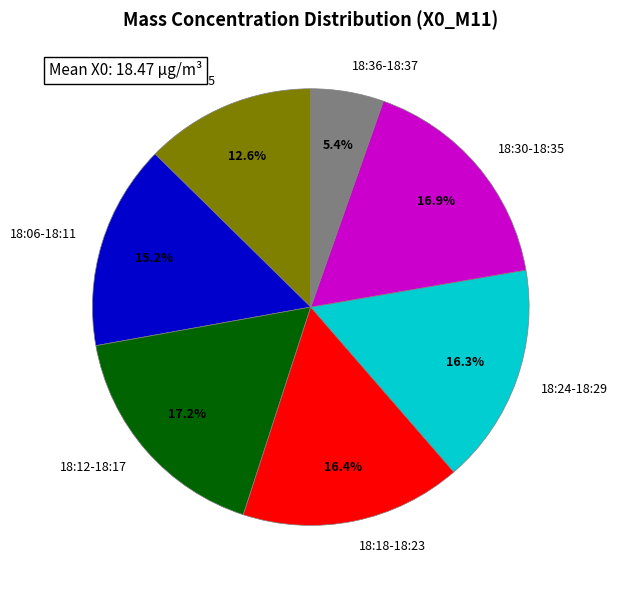

Is there any slice that represents more than half of the pie?

No